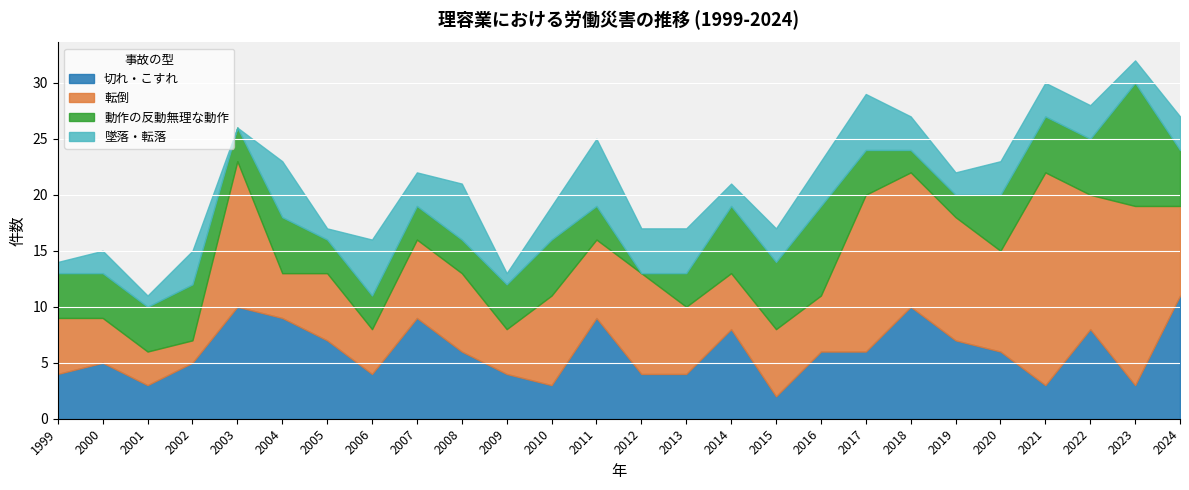

List the series in order of their peak value, highest first.

転倒, 切れ・こすれ, 動作の反動無理な動作, 墜落・転落